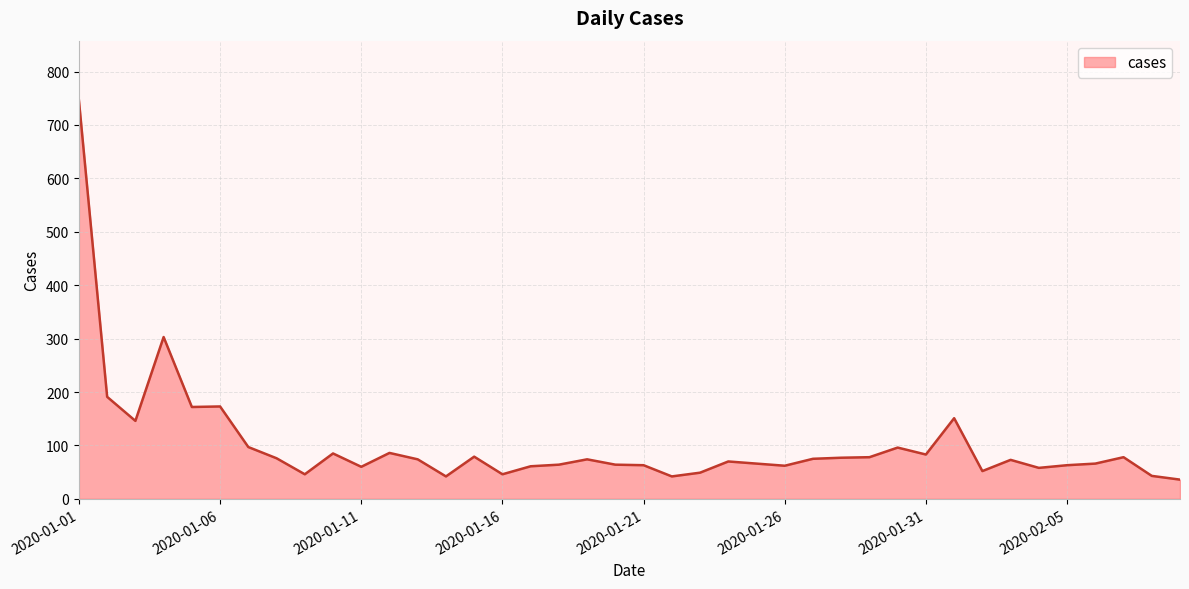

What is the smallest value displayed?

36